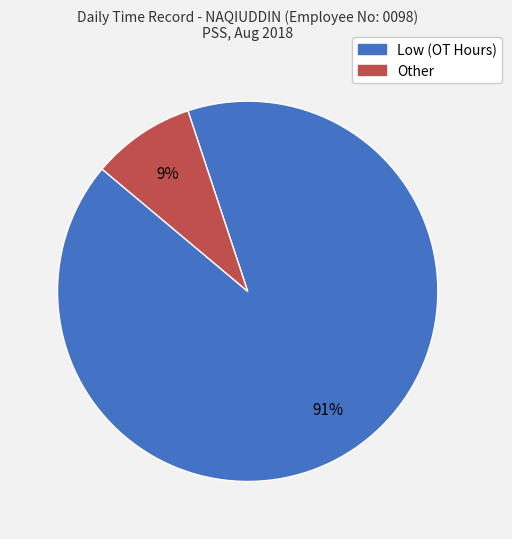

Does any single category account for the majority?

Yes